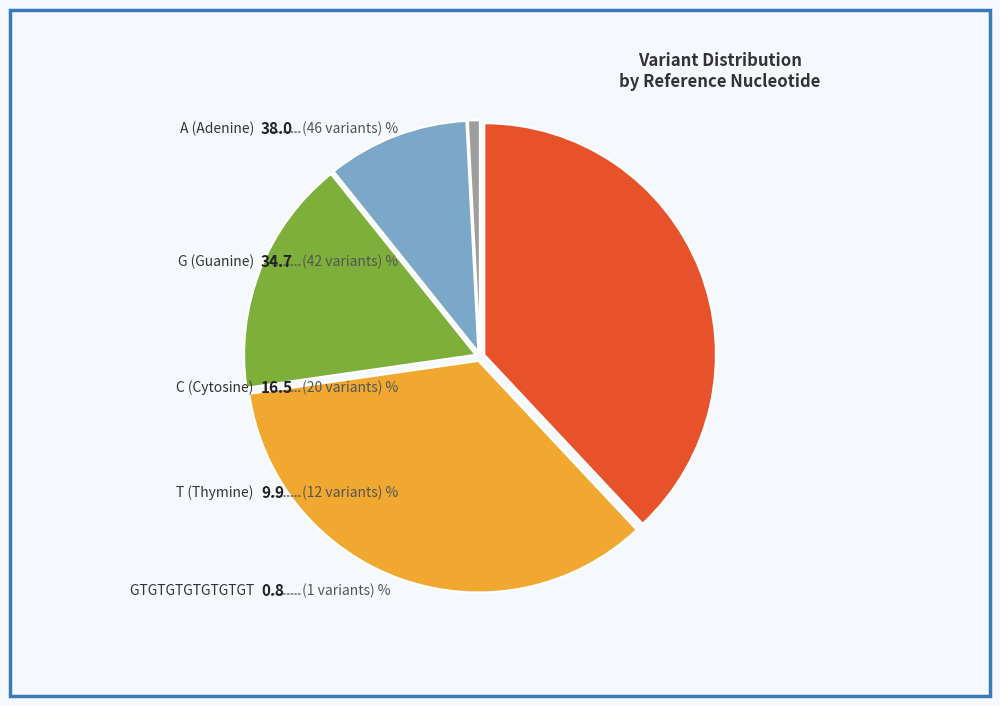

Is there a majority slice in this chart?

No